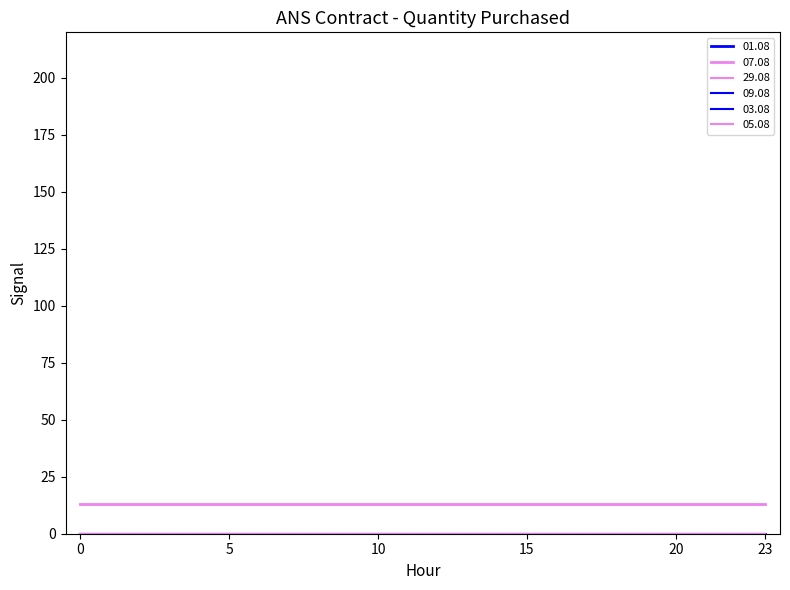

Does the chart have visible grid lines?

No